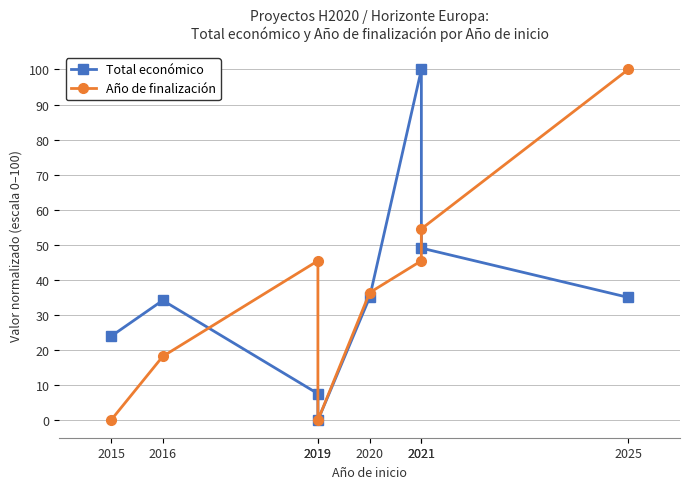

Where do Total económico and Año de finalización first cross each other?

2016 and 2019